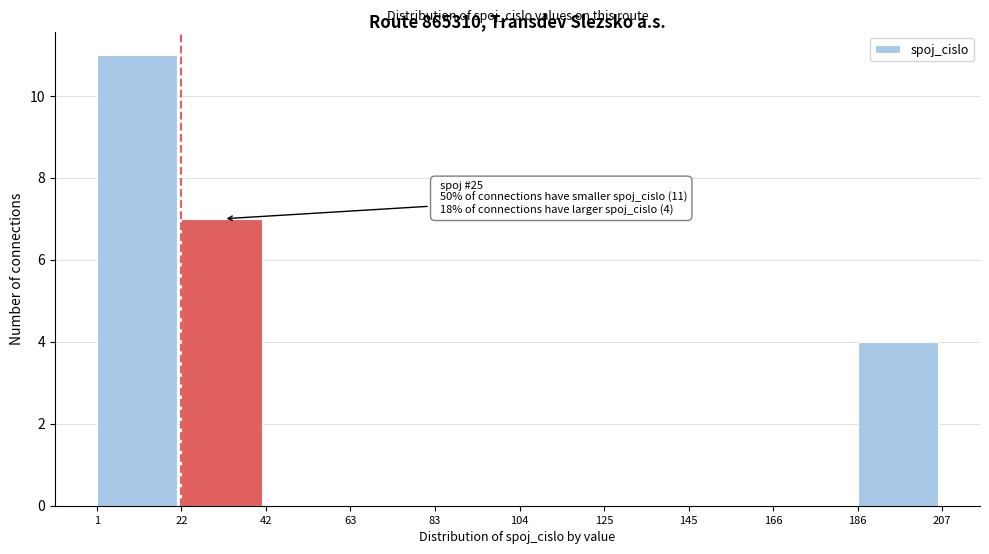

Which range on the x-axis has the tallest bar?

1 to 22